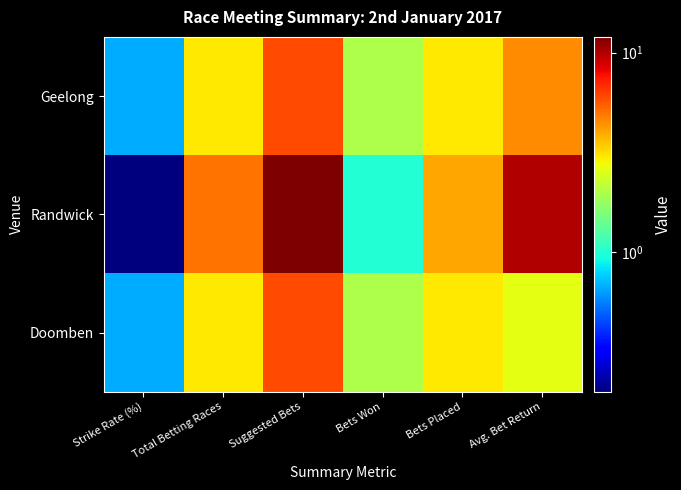

Reading left to right, what are all the values shown in this chart?

Geelong: Strike Rate (%)=0.7	Total Betting Races=3.0	Suggested Bets=6.0	Bets Won=2.0	Bets Placed=3.0	Avg. Bet Return=4.5
Randwick: Strike Rate (%)=0.2	Total Betting Races=5.0	Suggested Bets=12.0	Bets Won=1.0	Bets Placed=4.0	Avg. Bet Return=10.0
Doomben: Strike Rate (%)=0.7	Total Betting Races=3.0	Suggested Bets=6.0	Bets Won=2.0	Bets Placed=3.0	Avg. Bet Return=2.6